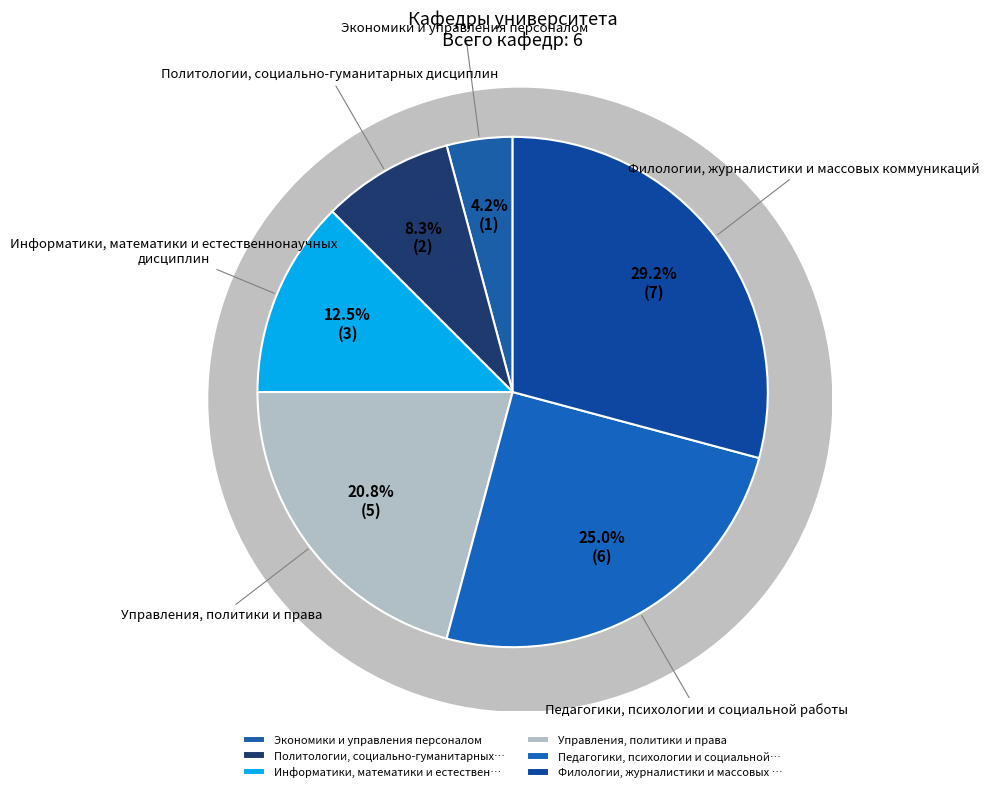

How many segments does this pie chart have?

6